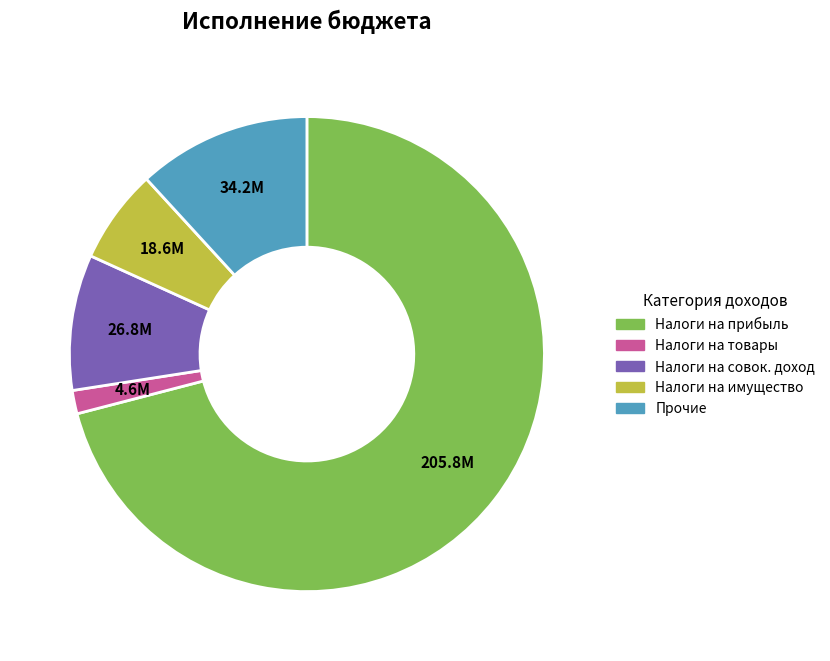

Is there any slice that represents more than half of the pie?

Yes